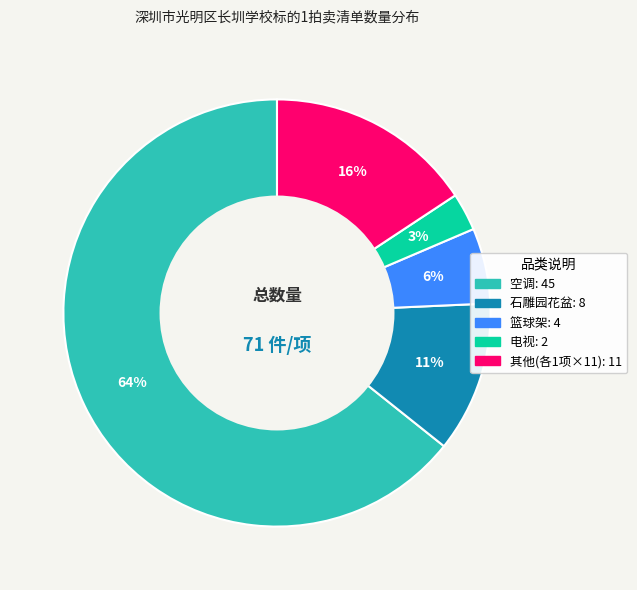

Is there a majority slice in this chart?

Yes